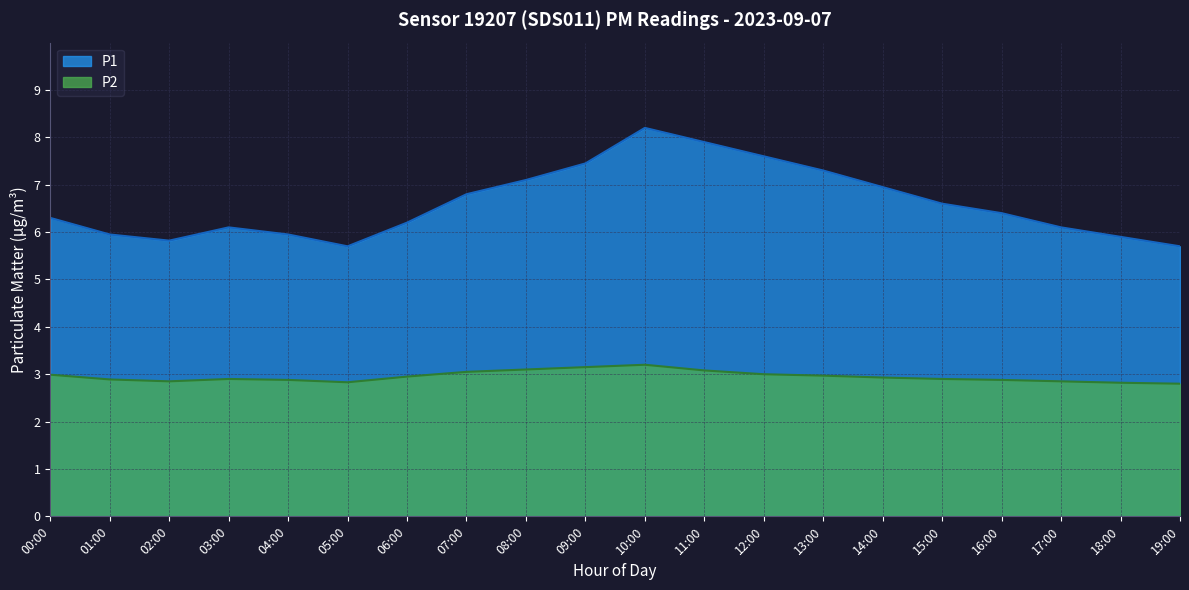

The value of P2 at 16:00 is 2.9. True or false?

True